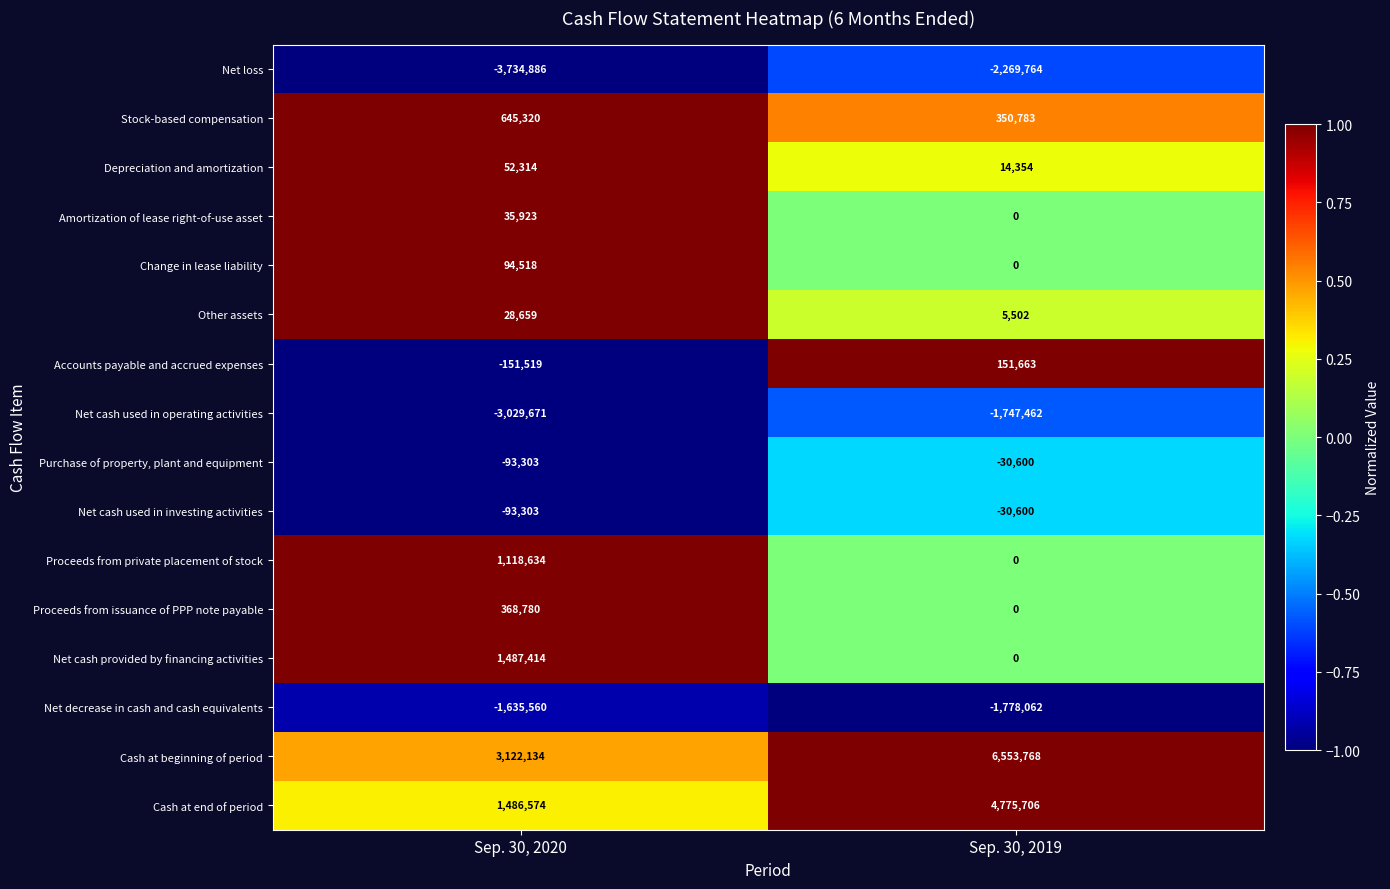

What is the difference between the Accounts payable and accrued expenses values at Sep. 30, 2019 and Sep. 30, 2020?

303182